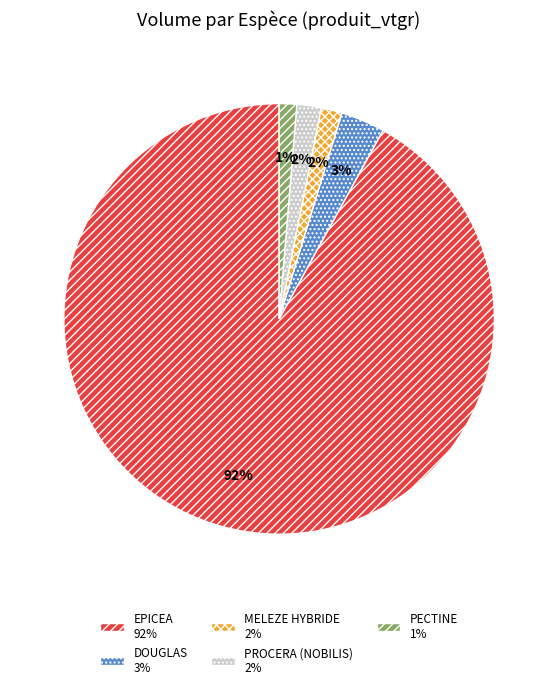

To the nearest percent, what is the difference between the largest and smallest slice percentages?

91%